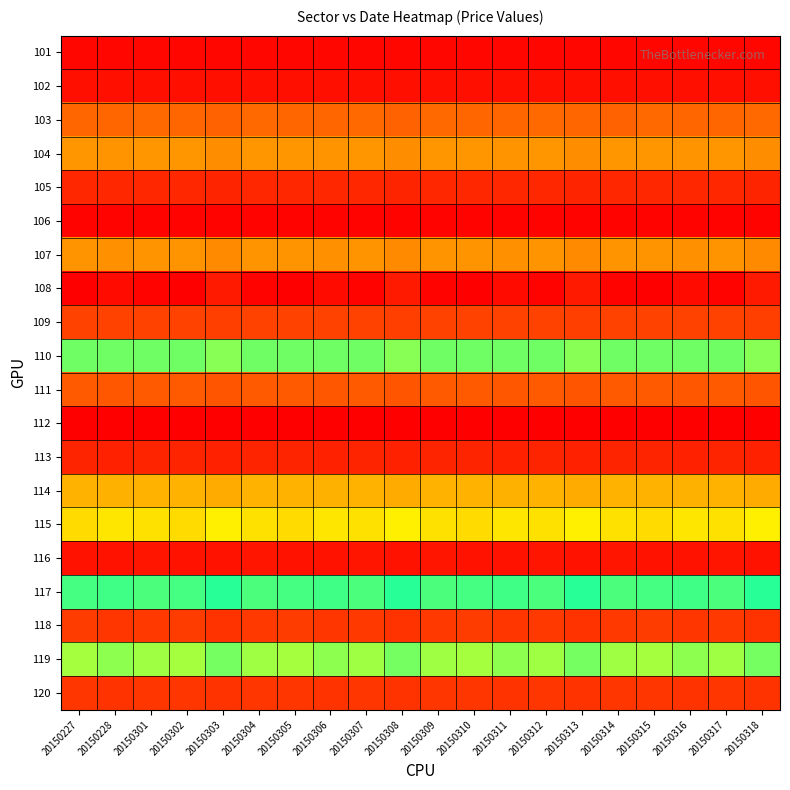

Reading left to right, extract all data points from this chart.

101: 20150227=0.0	20150228=0.0	20150301=0.0	20150302=0.0	20150303=0.0	20150304=0.0	20150305=0.0	20150306=0.0	20150307=0.0	20150308=0.0	20150309=0.0	20150310=0.0	20150311=0.0	20150312=0.0	20150313=0.0	20150314=0.0	20150315=0.0	20150316=0.0	20150317=0.0	20150318=0.0
102: 20150227=0.0	20150228=0.0	20150301=0.0	20150302=0.0	20150303=0.0	20150304=0.0	20150305=0.0	20150306=0.0	20150307=0.0	20150308=0.0	20150309=0.0	20150310=0.0	20150311=0.0	20150312=0.0	20150313=0.0	20150314=0.0	20150315=0.0	20150316=0.0	20150317=0.0	20150318=0.0
103: 20150227=0.1	20150228=0.1	20150301=0.1	20150302=0.1	20150303=0.1	20150304=0.1	20150305=0.1	20150306=0.1	20150307=0.1	20150308=0.1	20150309=0.1	20150310=0.1	20150311=0.1	20150312=0.1	20150313=0.1	20150314=0.1	20150315=0.1	20150316=0.1	20150317=0.1	20150318=0.1
104: 20150227=0.2	20150228=0.2	20150301=0.2	20150302=0.2	20150303=0.2	20150304=0.2	20150305=0.2	20150306=0.2	20150307=0.2	20150308=0.2	20150309=0.2	20150310=0.2	20150311=0.2	20150312=0.2	20150313=0.2	20150314=0.2	20150315=0.2	20150316=0.2	20150317=0.2	20150318=0.2
105: 20150227=0.1	20150228=0.1	20150301=0.1	20150302=0.1	20150303=0.1	20150304=0.1	20150305=0.1	20150306=0.1	20150307=0.1	20150308=0.1	20150309=0.1	20150310=0.1	20150311=0.1	20150312=0.1	20150313=0.1	20150314=0.1	20150315=0.1	20150316=0.1	20150317=0.1	20150318=0.1
106: 20150227=0.0	20150228=0.0	20150301=0.0	20150302=0.0	20150303=0.0	20150304=0.0	20150305=0.0	20150306=0.0	20150307=0.0	20150308=0.0	20150309=0.0	20150310=0.0	20150311=0.0	20150312=0.0	20150313=0.0	20150314=0.0	20150315=0.0	20150316=0.0	20150317=0.0	20150318=0.0
107: 20150227=0.2	20150228=0.2	20150301=0.2	20150302=0.2	20150303=0.2	20150304=0.2	20150305=0.2	20150306=0.2	20150307=0.2	20150308=0.2	20150309=0.2	20150310=0.2	20150311=0.2	20150312=0.2	20150313=0.2	20150314=0.2	20150315=0.2	20150316=0.2	20150317=0.2	20150318=0.2
108: 20150227=1.0	20150228=1.0	20150301=1.0	20150302=1.0	20150303=1.0	20150304=1.0	20150305=1.0	20150306=1.0	20150307=1.0	20150308=1.0	20150309=1.0	20150310=1.0	20150311=1.0	20150312=1.0	20150313=1.0	20150314=1.0	20150315=1.0	20150316=1.0	20150317=1.0	20150318=1.0
109: 20150227=0.1	20150228=0.1	20150301=0.1	20150302=0.1	20150303=0.1	20150304=0.1	20150305=0.1	20150306=0.1	20150307=0.1	20150308=0.1	20150309=0.1	20150310=0.1	20150311=0.1	20150312=0.1	20150313=0.1	20150314=0.1	20150315=0.1	20150316=0.1	20150317=0.1	20150318=0.1
110: 20150227=0.4	20150228=0.4	20150301=0.4	20150302=0.4	20150303=0.4	20150304=0.4	20150305=0.4	20150306=0.4	20150307=0.4	20150308=0.4	20150309=0.4	20150310=0.4	20150311=0.4	20150312=0.4	20150313=0.4	20150314=0.4	20150315=0.4	20150316=0.4	20150317=0.4	20150318=0.4
111: 20150227=0.1	20150228=0.1	20150301=0.1	20150302=0.1	20150303=0.1	20150304=0.1	20150305=0.1	20150306=0.1	20150307=0.1	20150308=0.1	20150309=0.1	20150310=0.1	20150311=0.1	20150312=0.1	20150313=0.1	20150314=0.1	20150315=0.1	20150316=0.1	20150317=0.1	20150318=0.1
112: 20150227=0.0	20150228=0.0	20150301=0.0	20150302=0.0	20150303=0.0	20150304=0.0	20150305=0.0	20150306=0.0	20150307=0.0	20150308=0.0	20150309=0.0	20150310=0.0	20150311=0.0	20150312=0.0	20150313=0.0	20150314=0.0	20150315=0.0	20150316=0.0	20150317=0.0	20150318=0.0
113: 20150227=0.0	20150228=0.0	20150301=0.0	20150302=0.0	20150303=0.0	20150304=0.0	20150305=0.0	20150306=0.0	20150307=0.0	20150308=0.0	20150309=0.0	20150310=0.0	20150311=0.0	20150312=0.0	20150313=0.0	20150314=0.0	20150315=0.0	20150316=0.0	20150317=0.0	20150318=0.0
114: 20150227=0.2	20150228=0.2	20150301=0.2	20150302=0.2	20150303=0.2	20150304=0.2	20150305=0.2	20150306=0.2	20150307=0.2	20150308=0.2	20150309=0.2	20150310=0.2	20150311=0.2	20150312=0.2	20150313=0.2	20150314=0.2	20150315=0.2	20150316=0.2	20150317=0.2	20150318=0.2
115: 20150227=0.7	20150228=0.7	20150301=0.7	20150302=0.7	20150303=0.7	20150304=0.7	20150305=0.7	20150306=0.7	20150307=0.7	20150308=0.7	20150309=0.7	20150310=0.7	20150311=0.7	20150312=0.7	20150313=0.7	20150314=0.7	20150315=0.7	20150316=0.7	20150317=0.7	20150318=0.7
116: 20150227=0.0	20150228=0.0	20150301=0.0	20150302=0.0	20150303=0.0	20150304=0.0	20150305=0.0	20150306=0.0	20150307=0.0	20150308=0.0	20150309=0.0	20150310=0.0	20150311=0.0	20150312=0.0	20150313=0.0	20150314=0.0	20150315=0.0	20150316=0.0	20150317=0.0	20150318=0.0
117: 20150227=0.5	20150228=0.5	20150301=0.5	20150302=0.5	20150303=0.5	20150304=0.5	20150305=0.5	20150306=0.5	20150307=0.5	20150308=0.5	20150309=0.5	20150310=0.5	20150311=0.5	20150312=0.5	20150313=0.5	20150314=0.5	20150315=0.5	20150316=0.5	20150317=0.5	20150318=0.5
118: 20150227=0.1	20150228=0.1	20150301=0.1	20150302=0.1	20150303=0.1	20150304=0.1	20150305=0.1	20150306=0.1	20150307=0.1	20150308=0.1	20150309=0.1	20150310=0.1	20150311=0.1	20150312=0.1	20150313=0.1	20150314=0.1	20150315=0.1	20150316=0.1	20150317=0.1	20150318=0.1
119: 20150227=0.6	20150228=0.6	20150301=0.6	20150302=0.6	20150303=0.6	20150304=0.6	20150305=0.6	20150306=0.6	20150307=0.6	20150308=0.6	20150309=0.6	20150310=0.6	20150311=0.6	20150312=0.6	20150313=0.6	20150314=0.6	20150315=0.6	20150316=0.6	20150317=0.6	20150318=0.6
120: 20150227=0.1	20150228=0.1	20150301=0.1	20150302=0.1	20150303=0.1	20150304=0.1	20150305=0.1	20150306=0.1	20150307=0.1	20150308=0.1	20150309=0.1	20150310=0.1	20150311=0.1	20150312=0.1	20150313=0.1	20150314=0.1	20150315=0.1	20150316=0.1	20150317=0.1	20150318=0.1